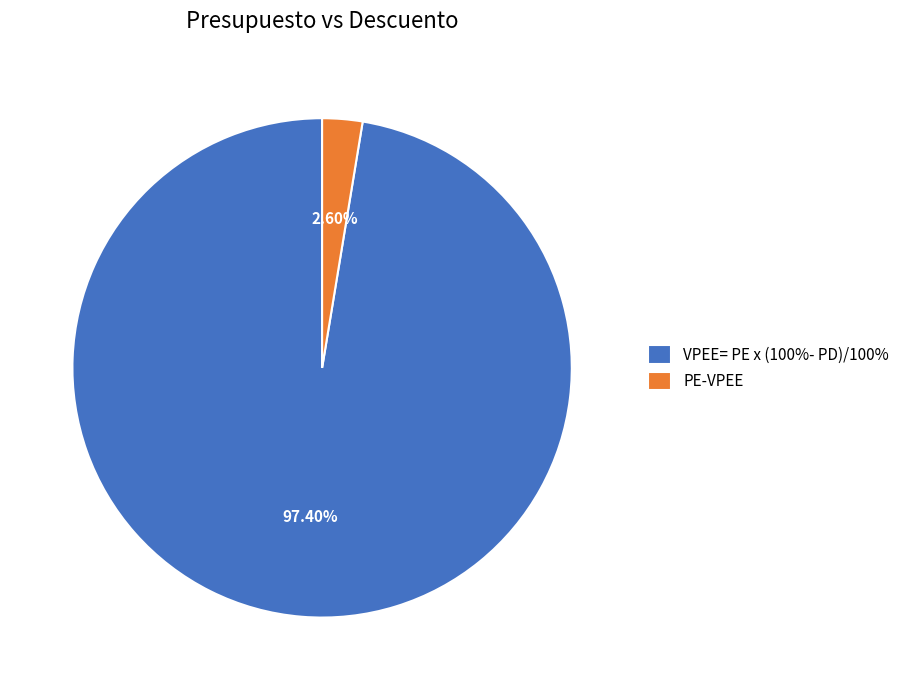

True or false: VPEE= PE x (100%- PD)/100% accounts for 91% of the total.

False